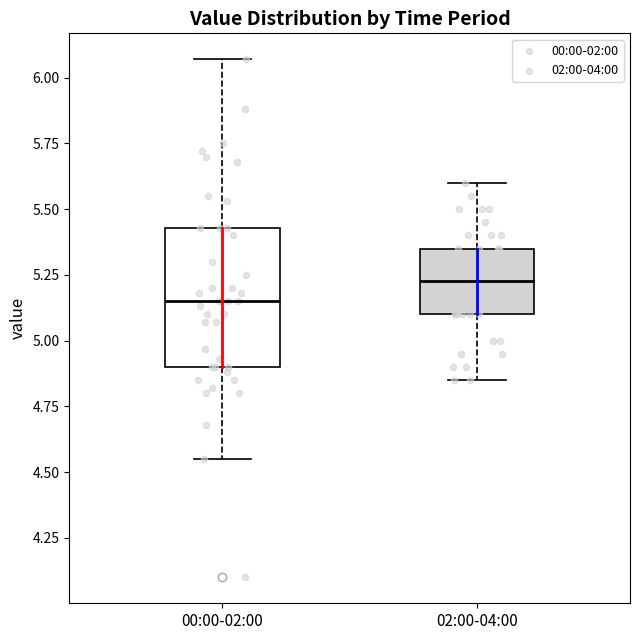

Reading left to right, read every box against the y-axis: the position of its median line, the range the box covers, and the ends of its whiskers. The values are not printed on the chart, so give them approximately, as read against the axis.

00:00-02:00: median 5.15, box 4.90 to 5.45, whiskers 4.55 to 6.05
02:00-04:00: median 5.25, box 5.10 to 5.35, whiskers 4.85 to 5.60